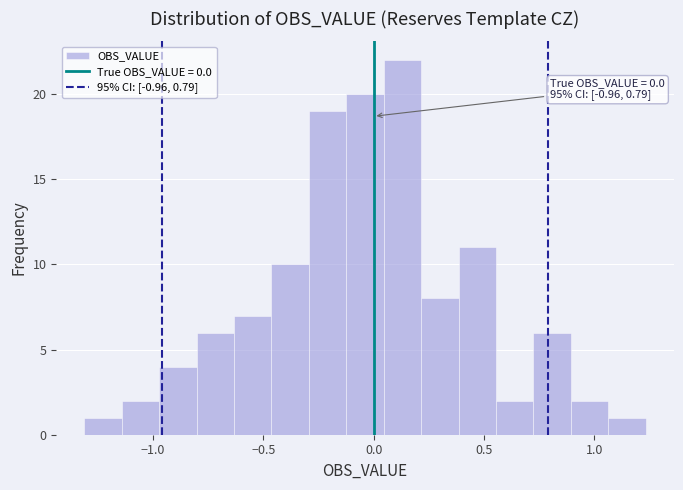

Around what value on the x-axis is the tallest bar? Give the approximate position of its centre, as read against the axis.

0.15